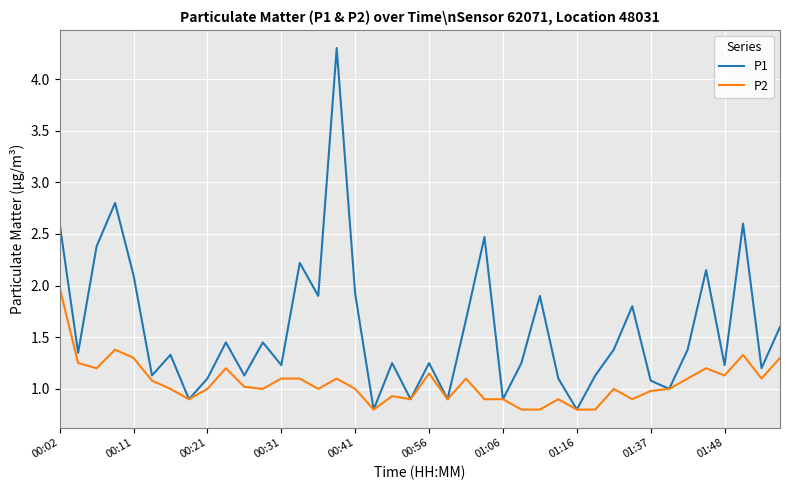

List the series in order of their overall mean, lowest first.

P2, P1